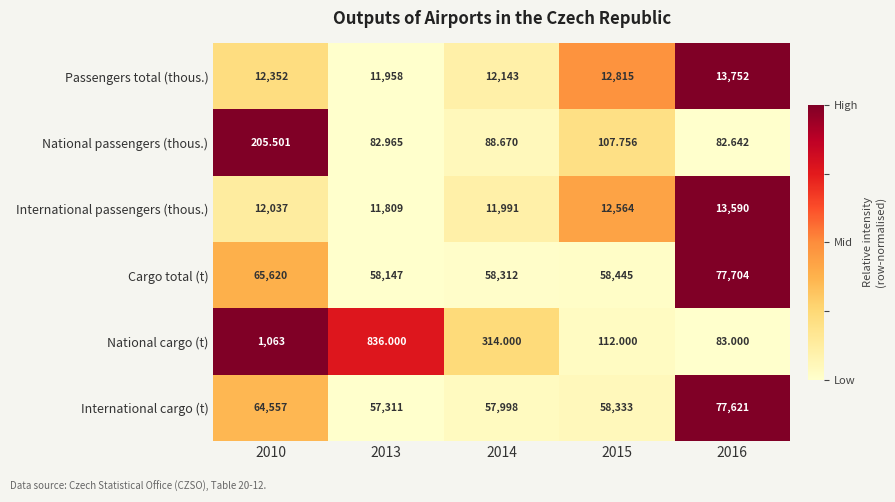

How many data points does each series have?

5